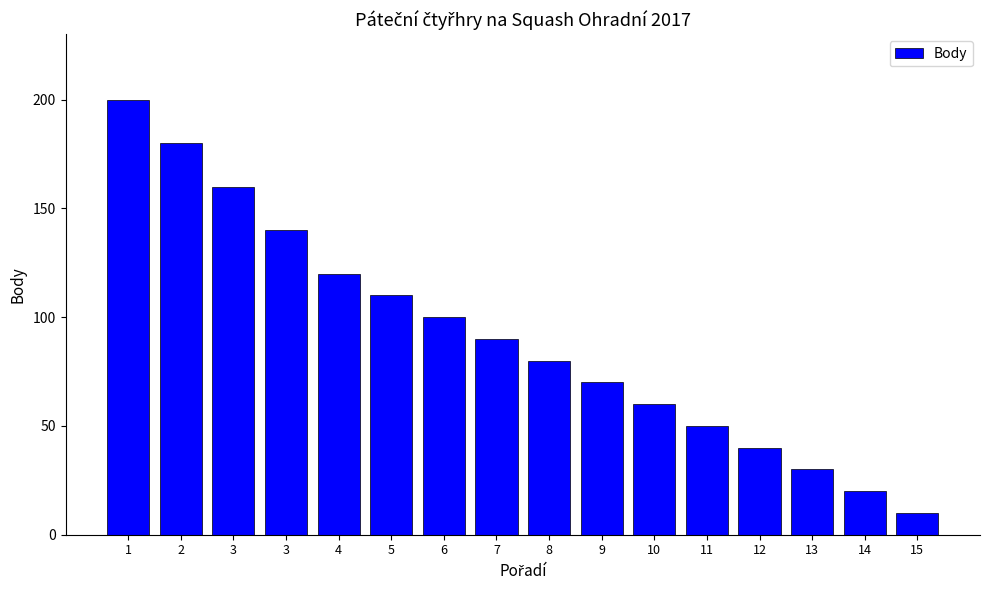

How many distinct data groups are displayed?

1